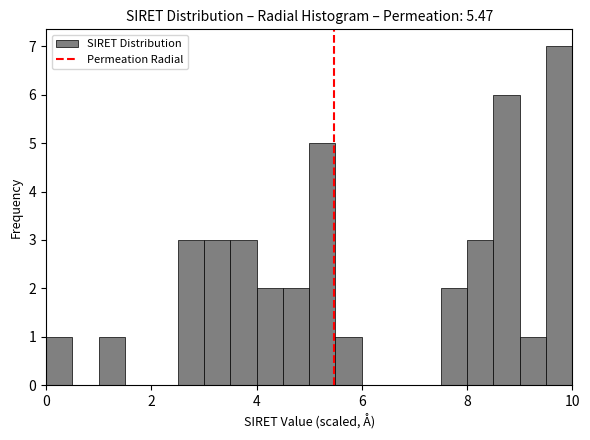

Read against the x-axis, roughly where is the centre of the tallest bar?

9.8